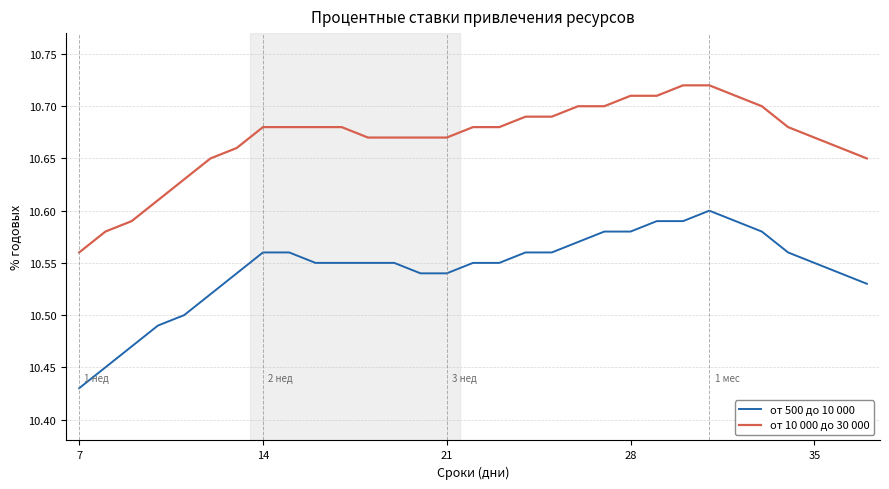

How many series are shown in this chart?

2